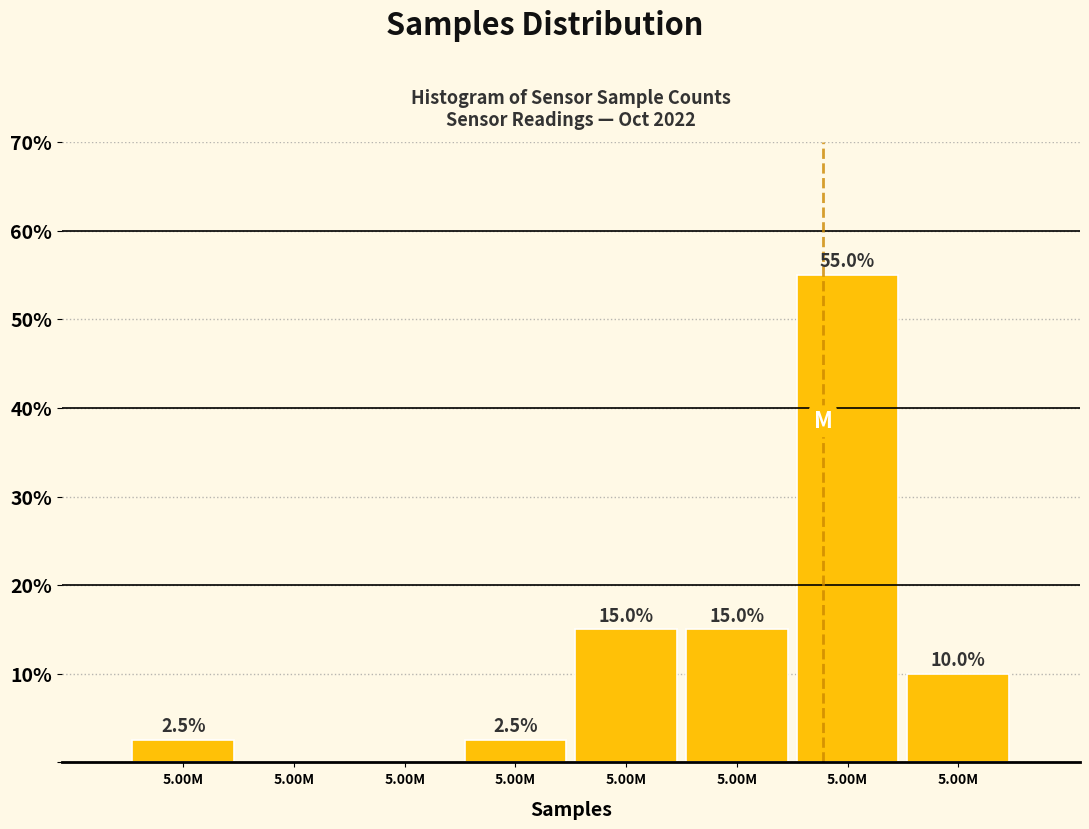

How many categories are shown in the chart?

8